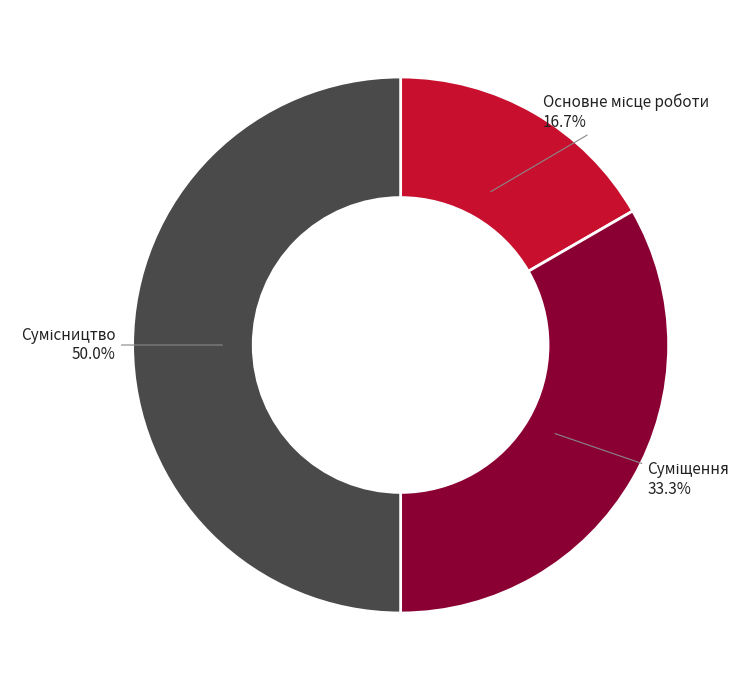

Is there a majority slice in this chart?

No